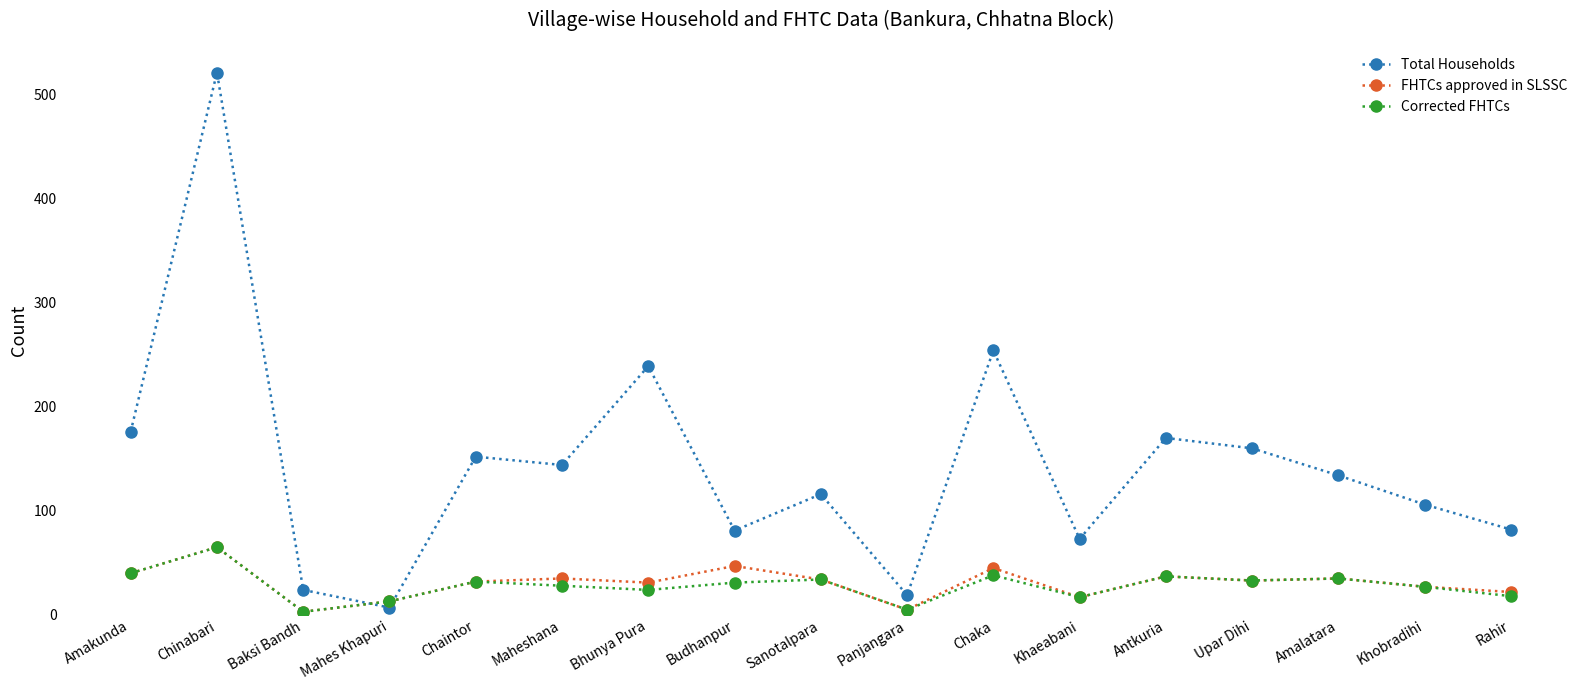

Where does the Total Households series first go above 134?

Amakunda